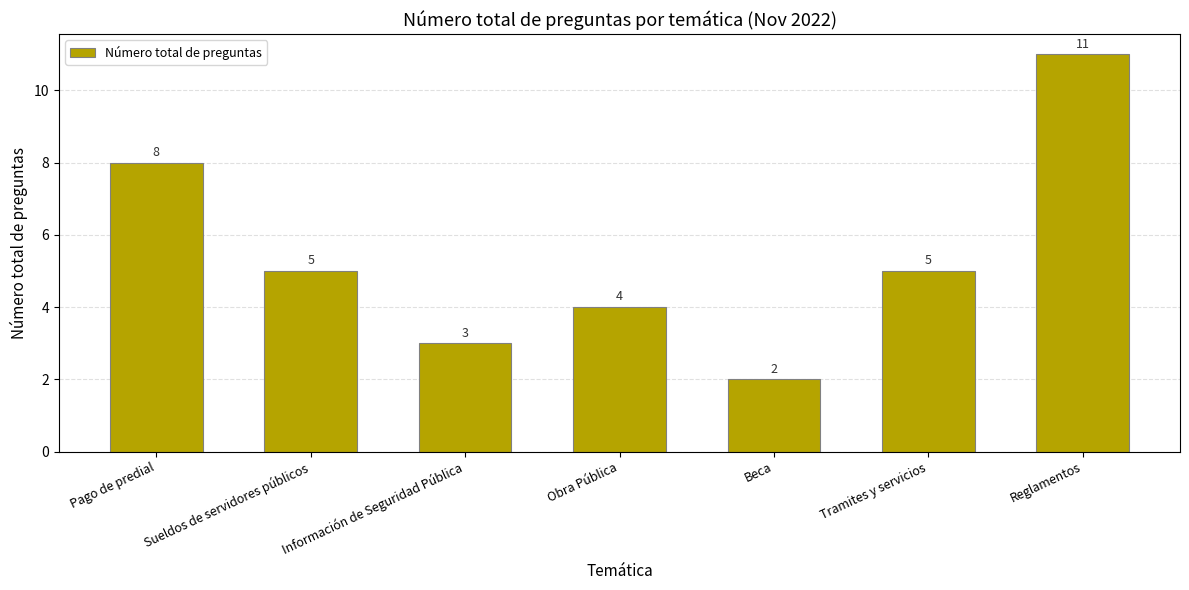

The chart shows a value of 3 at Obra Pública. True or false?

False